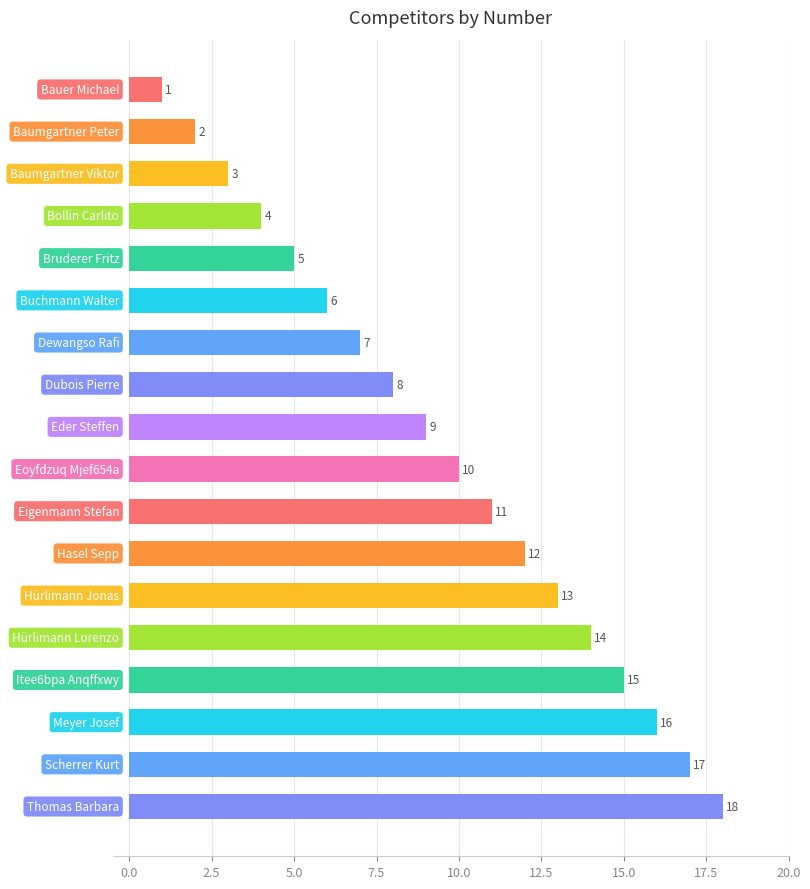

What is the sum of all values?

171